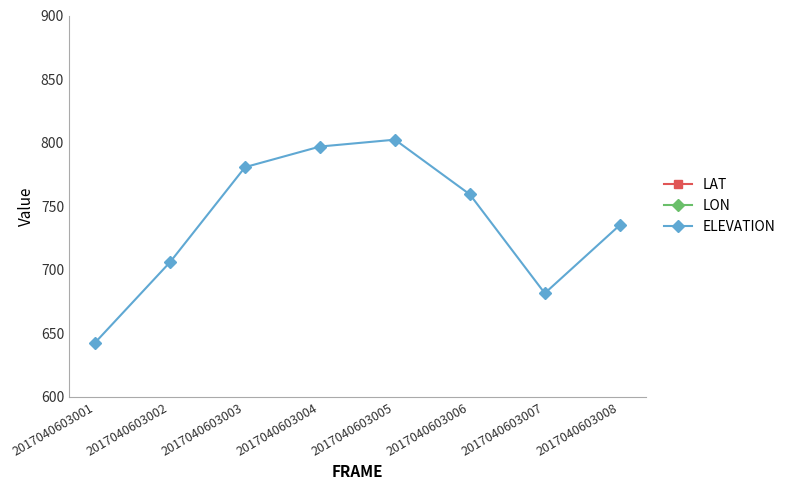

What is the average value of the ELEVATION series?

738.1